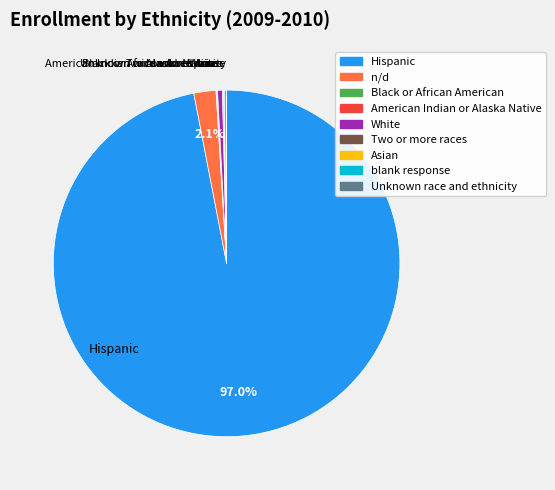

What is the largest slice in the pie chart?

Hispanic